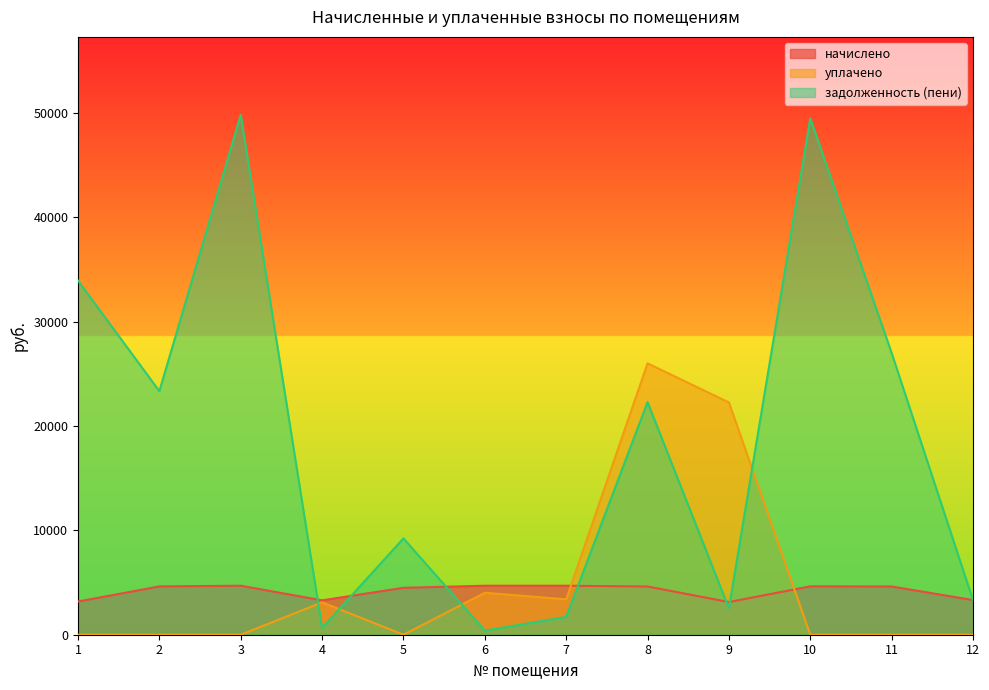

What is the maximum value for начислено?

4694.8